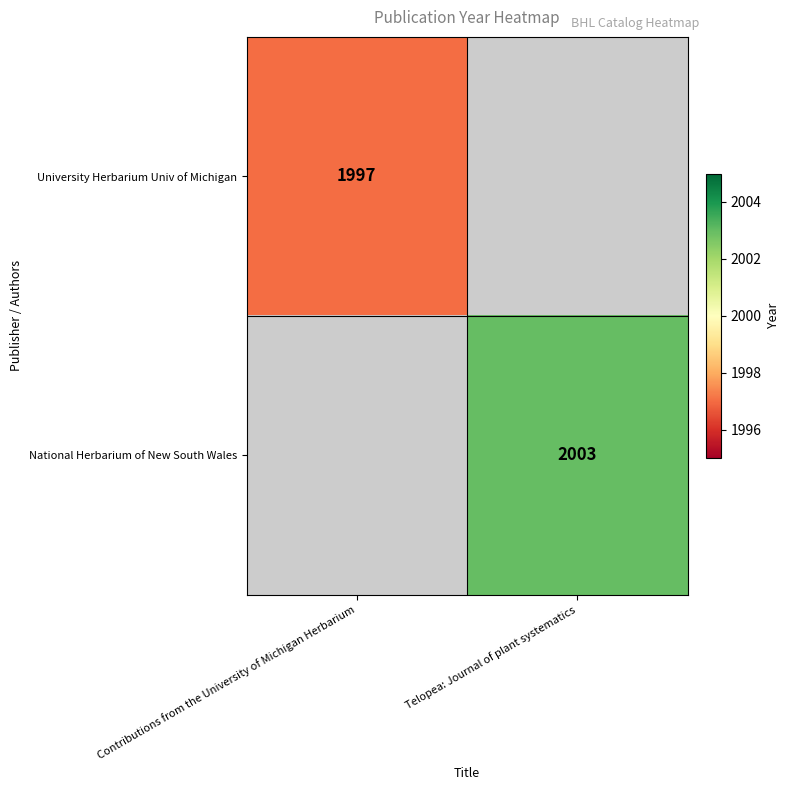

How many series are shown in this chart?

2